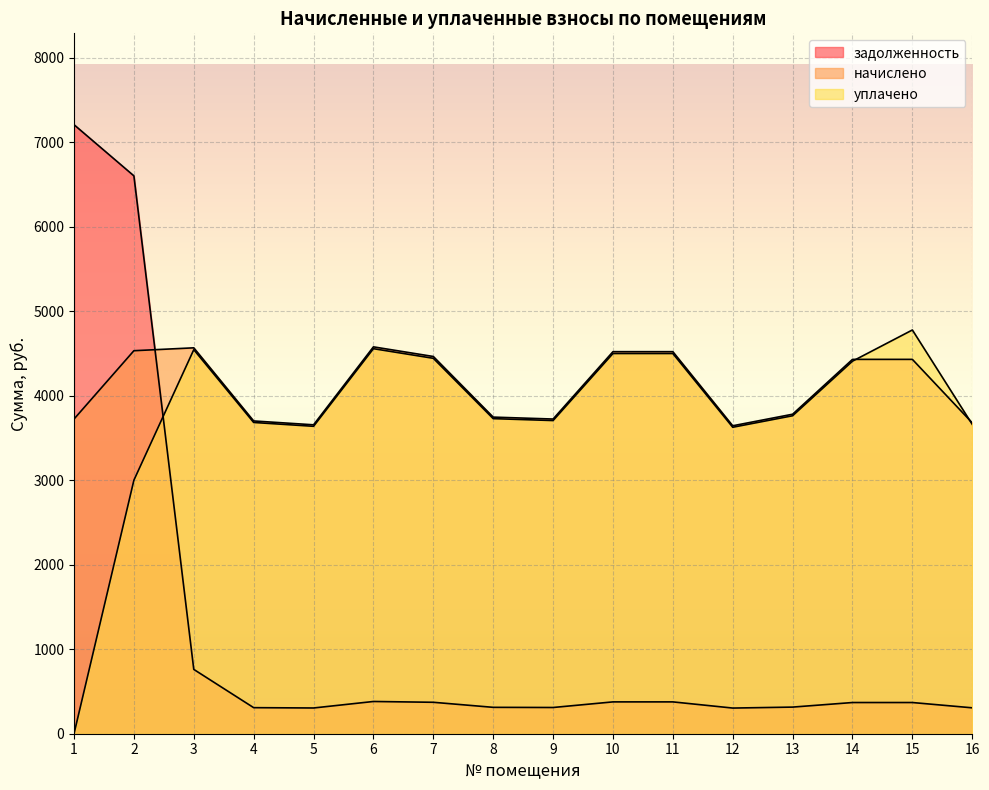

How many values in the задолженность series are below 369?

7